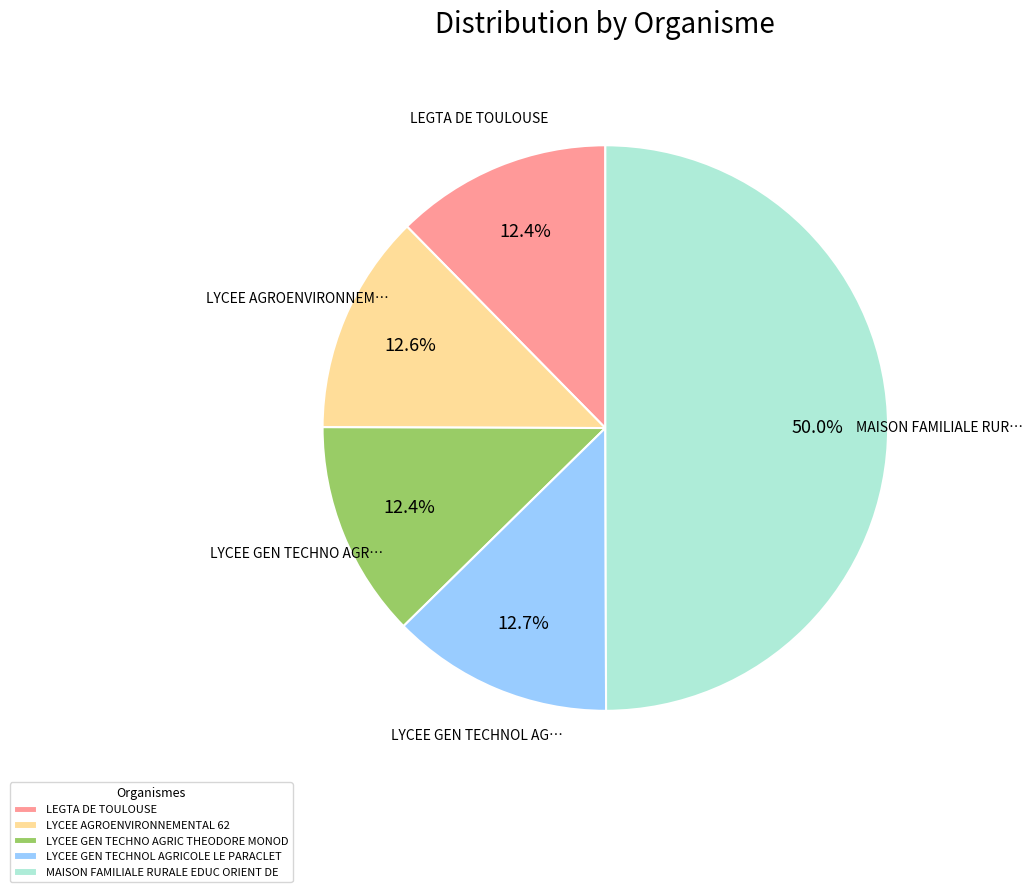

Does LYCEE AGROENVIRONNEMENTAL 62 account for over 50% of the chart?

No